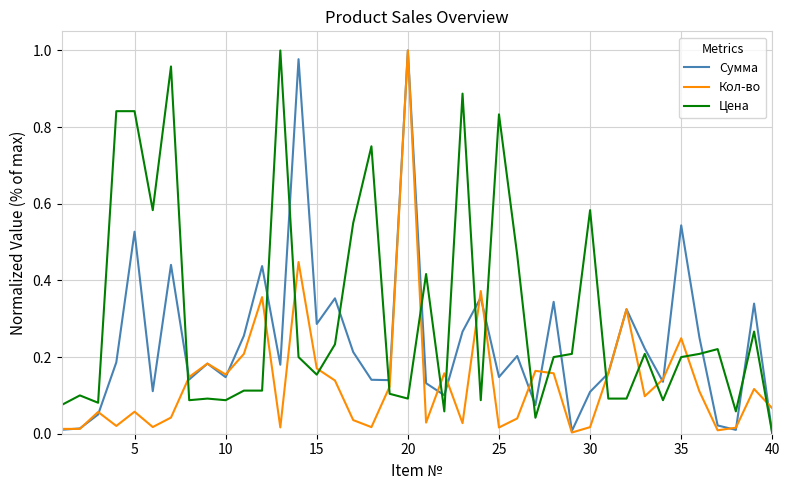

How many intersections are there between Кол-во and Цена?

17